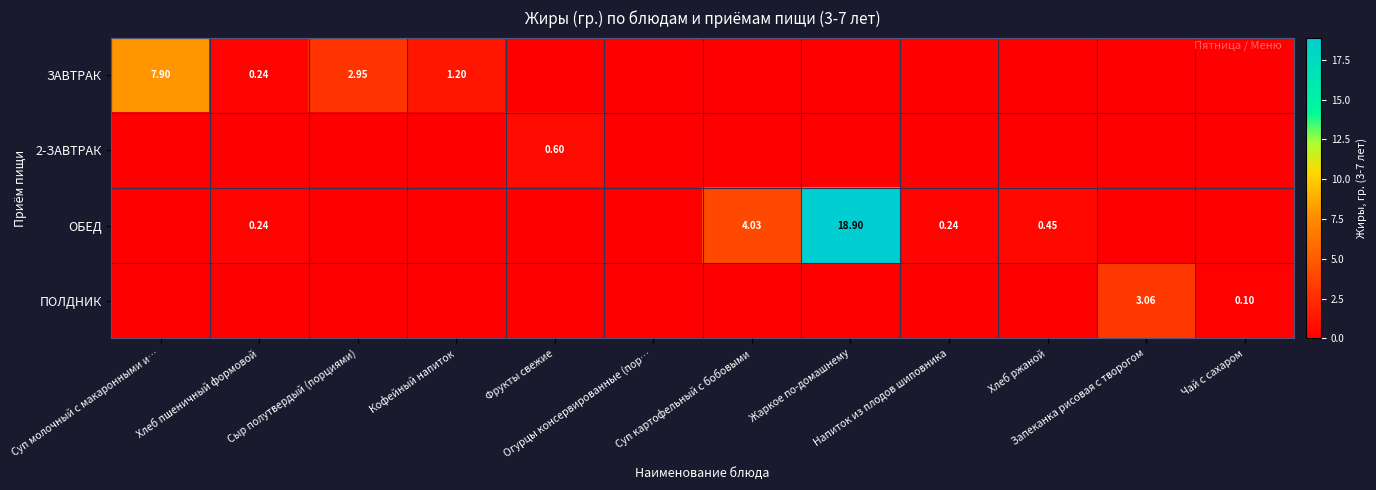

Is it true that ОБЕД equals 0.0 at Чай с сахаром?

True